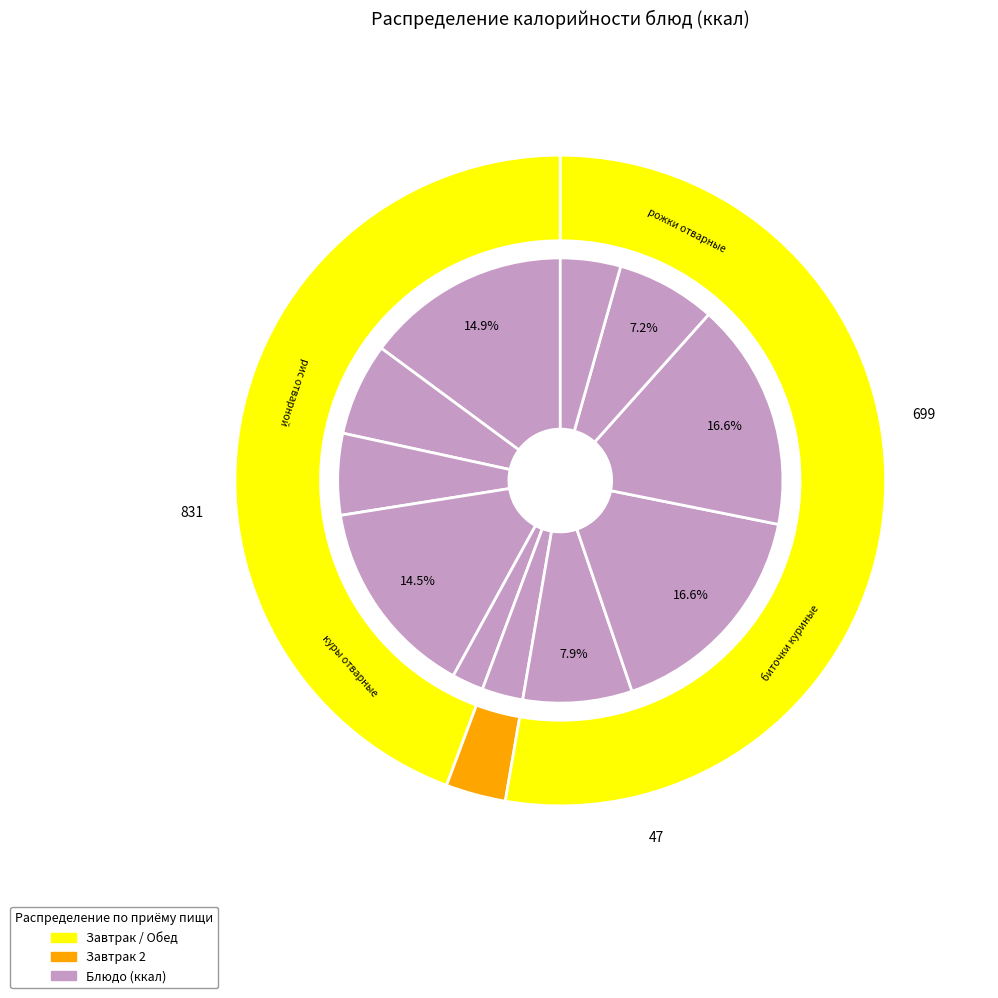

Is there any slice that represents more than half of the pie?

No